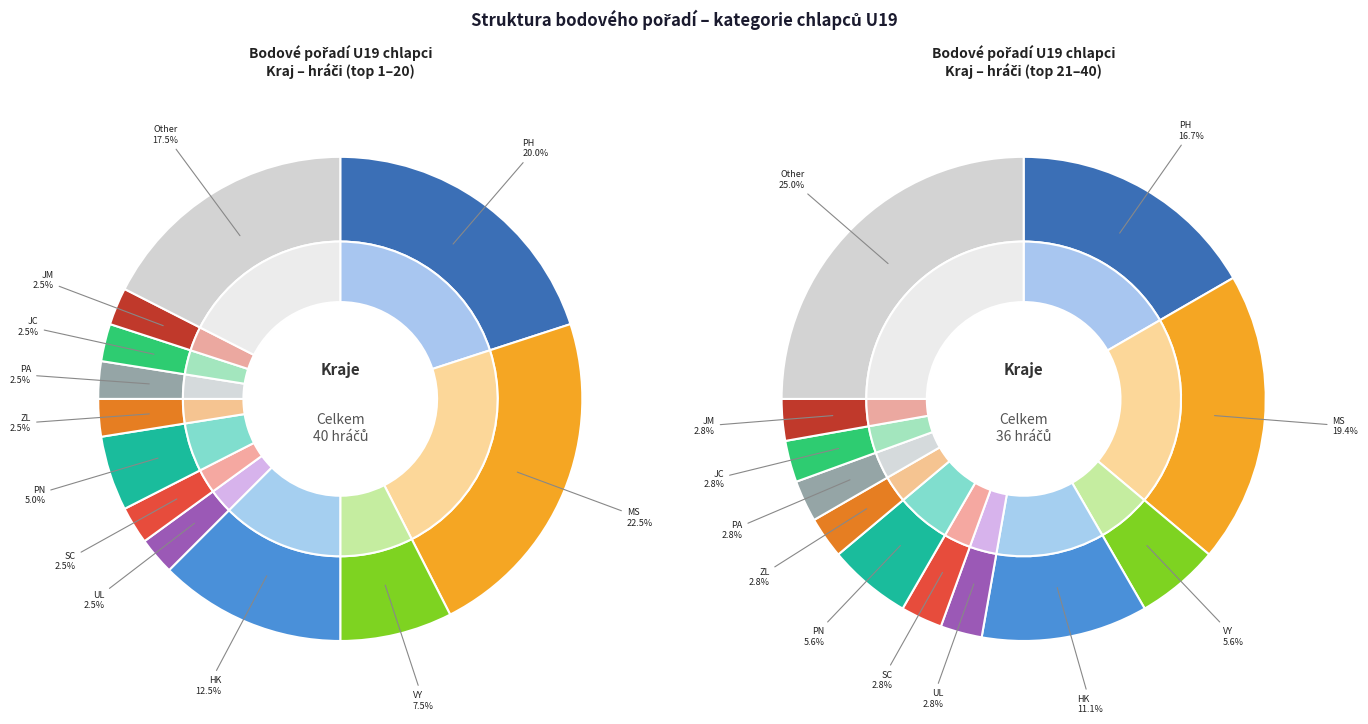

To the nearest percent, what percentage of the pie is JM?

2%